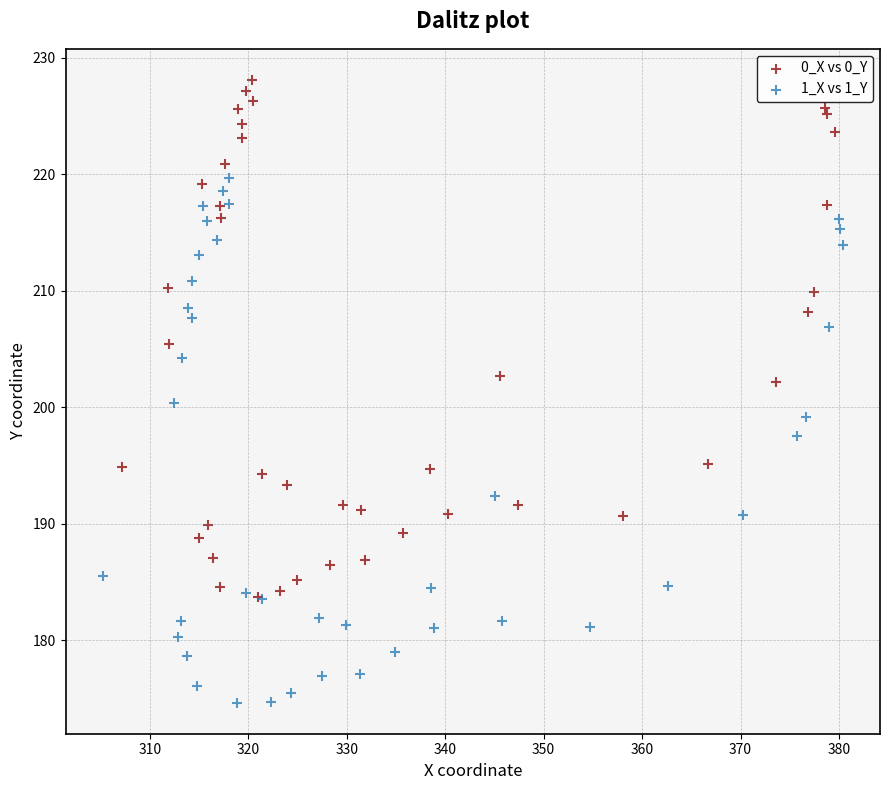

Which series reaches the minimum Y coordinate?

1_X vs 1_Y